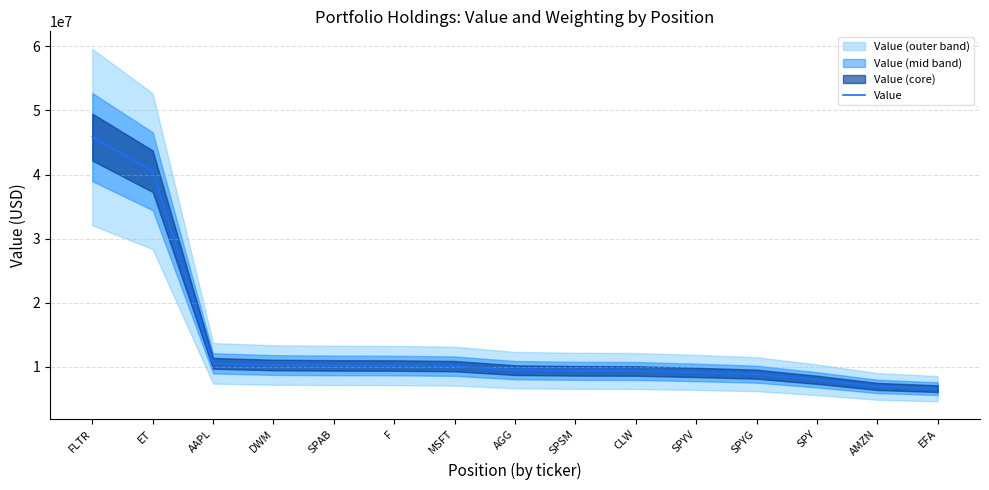

What is the label of the 13th point from the left?

SPY